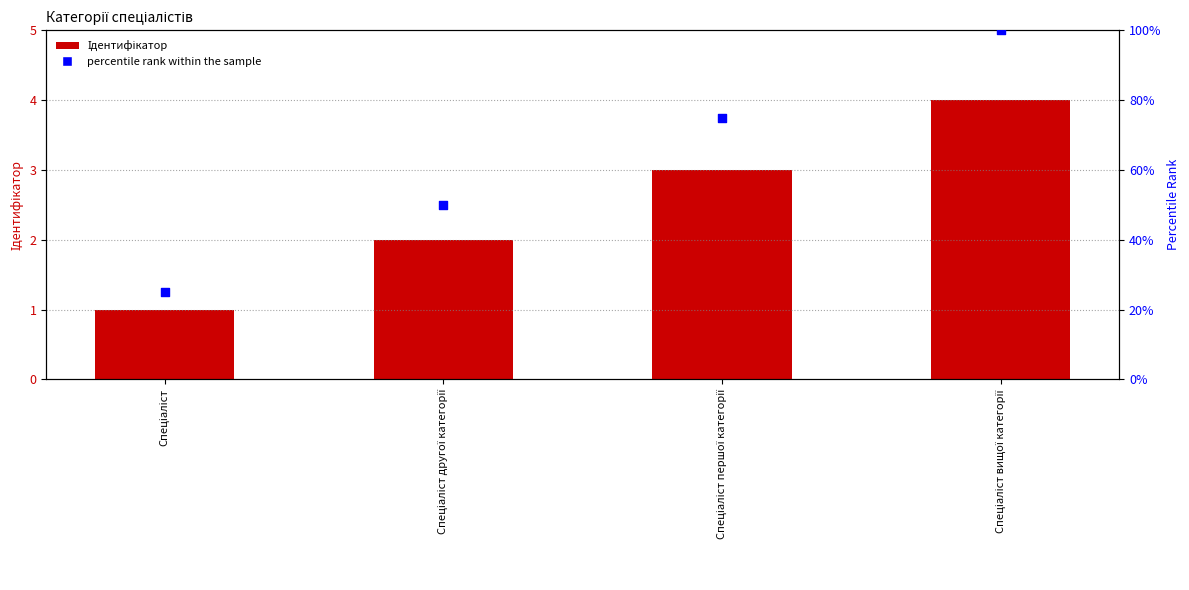

Which series has the largest total across all categories?

percentile rank within the sample